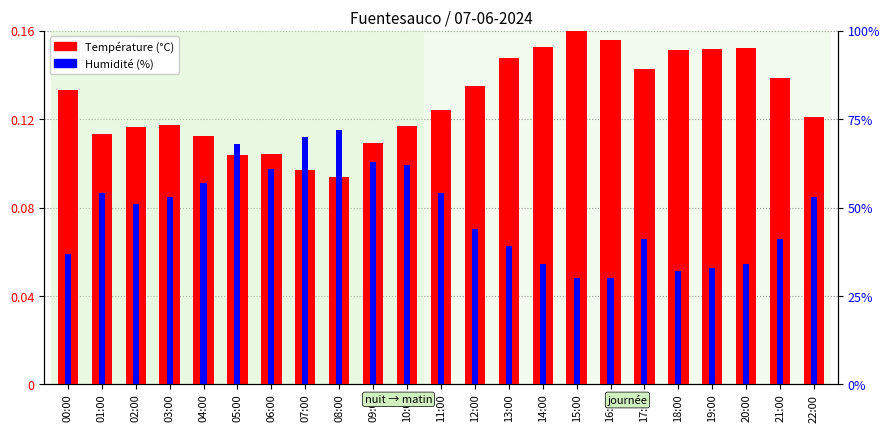

What position from the right is 20:00?

3